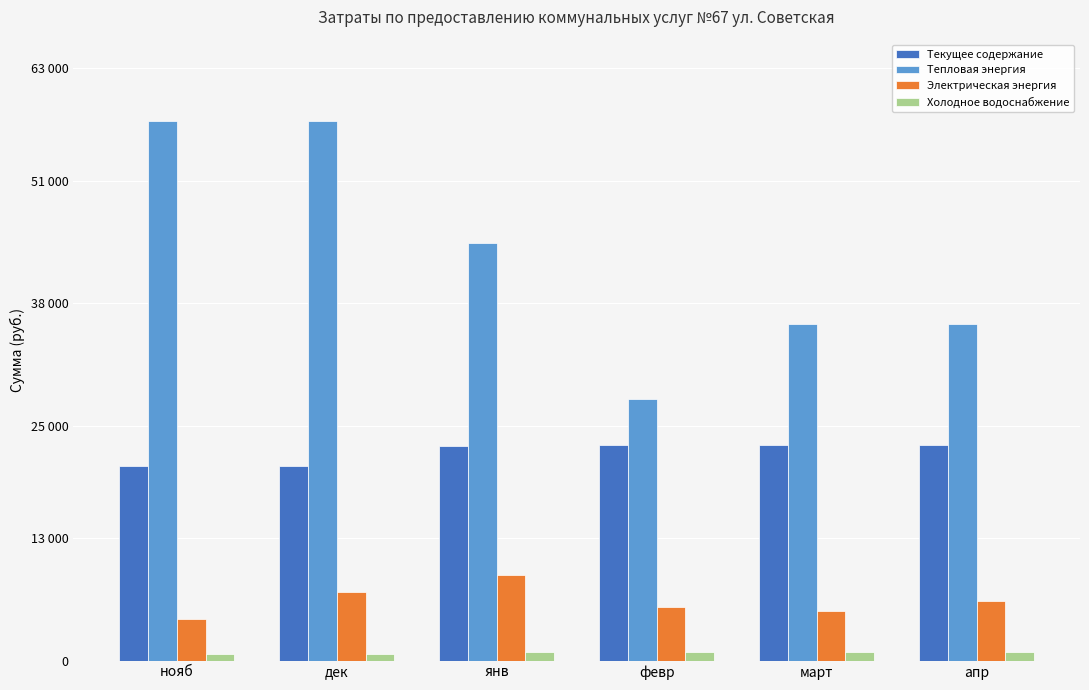

What is the value of the Тепловая энергия bar at the 2nd from the left?

57444.3